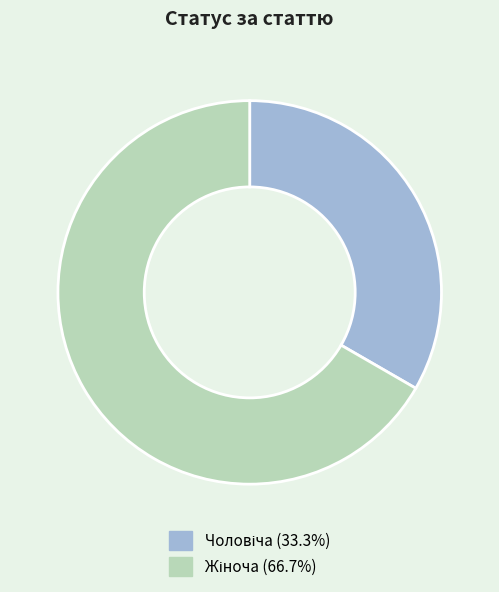

How many slices are in this pie chart?

2